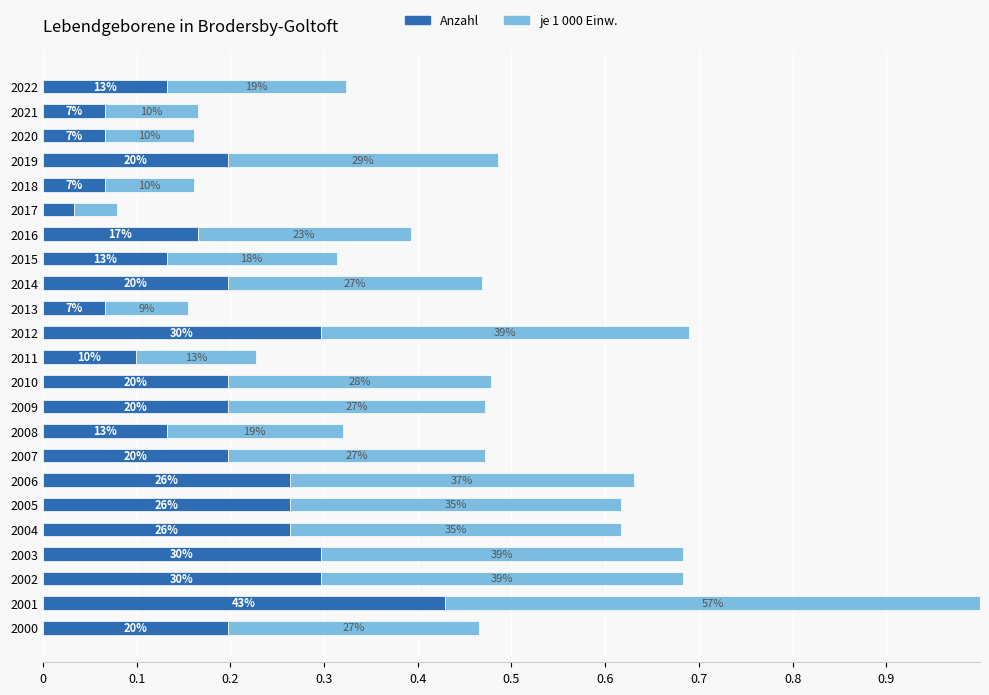

What are all the series names shown in the legend?

Anzahl, je 1 000 Einw.